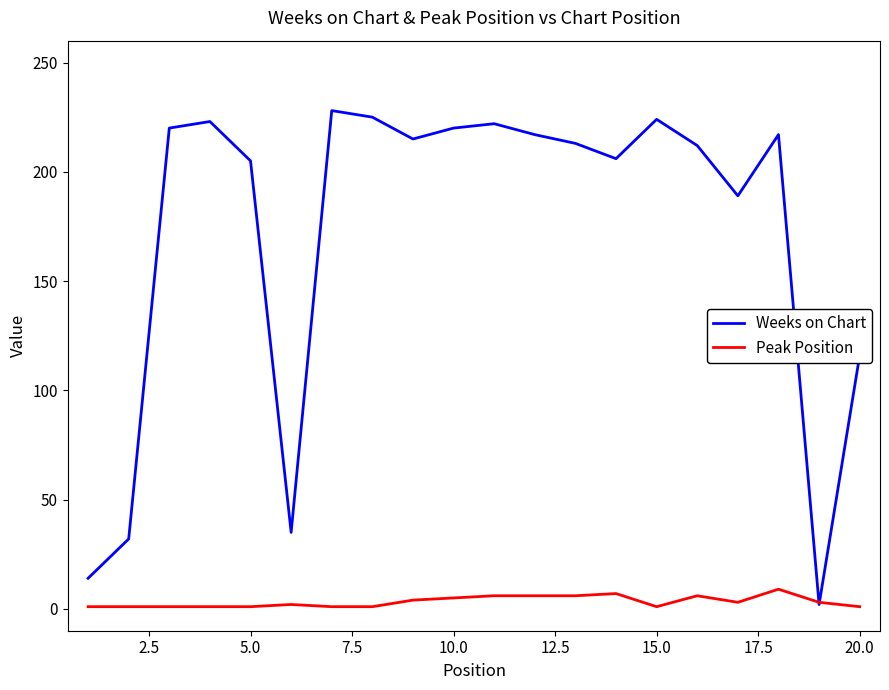

What is the sum of all Weeks on Chart values?

3435